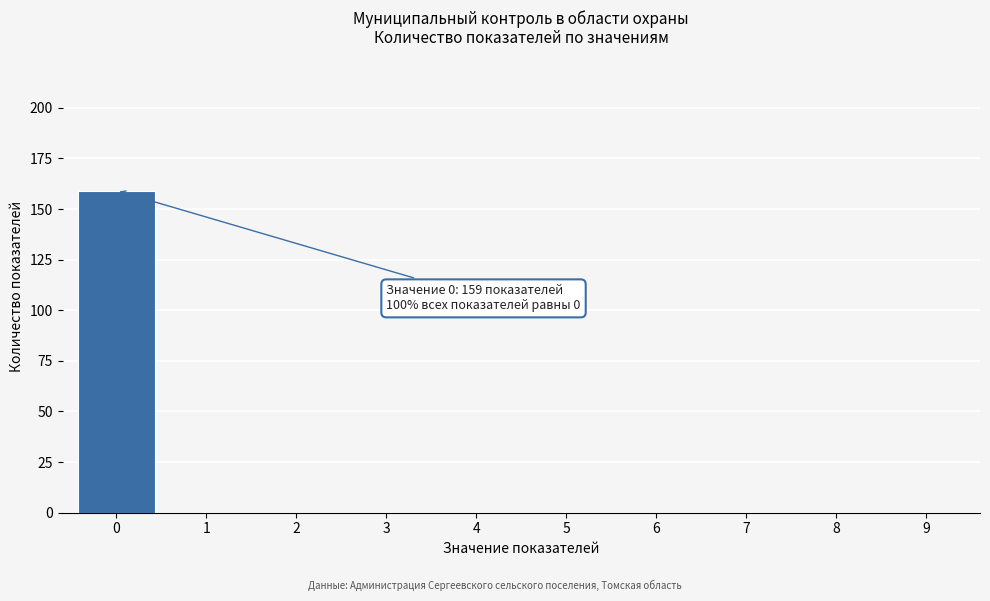

Reading left to right, what are all the values shown in this chart?

0=159	1=0	2=0	3=0	4=0	5=0	6=0	7=0	8=0	9=0